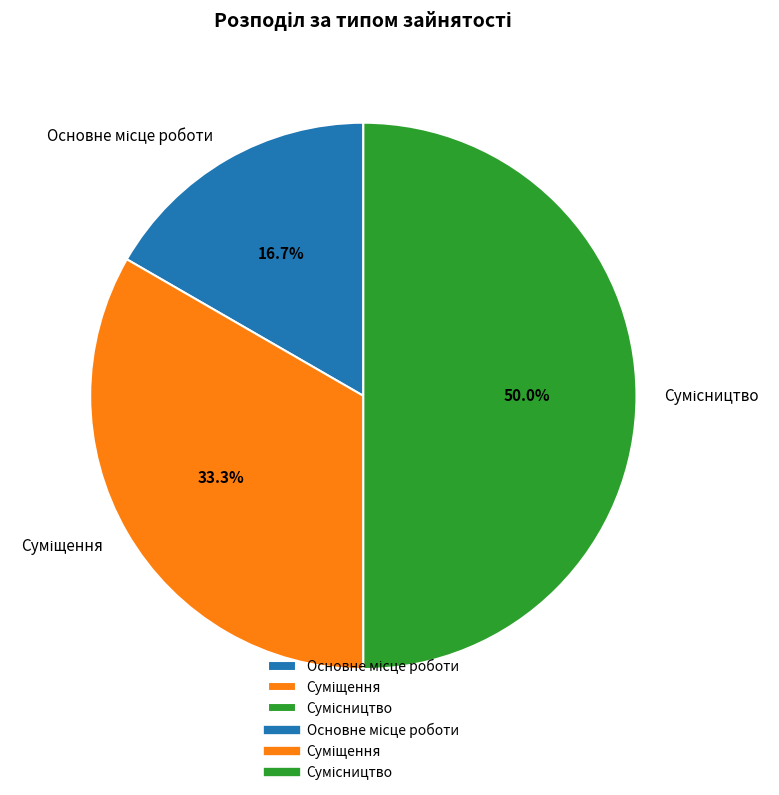

Count the number of slices in the pie.

3